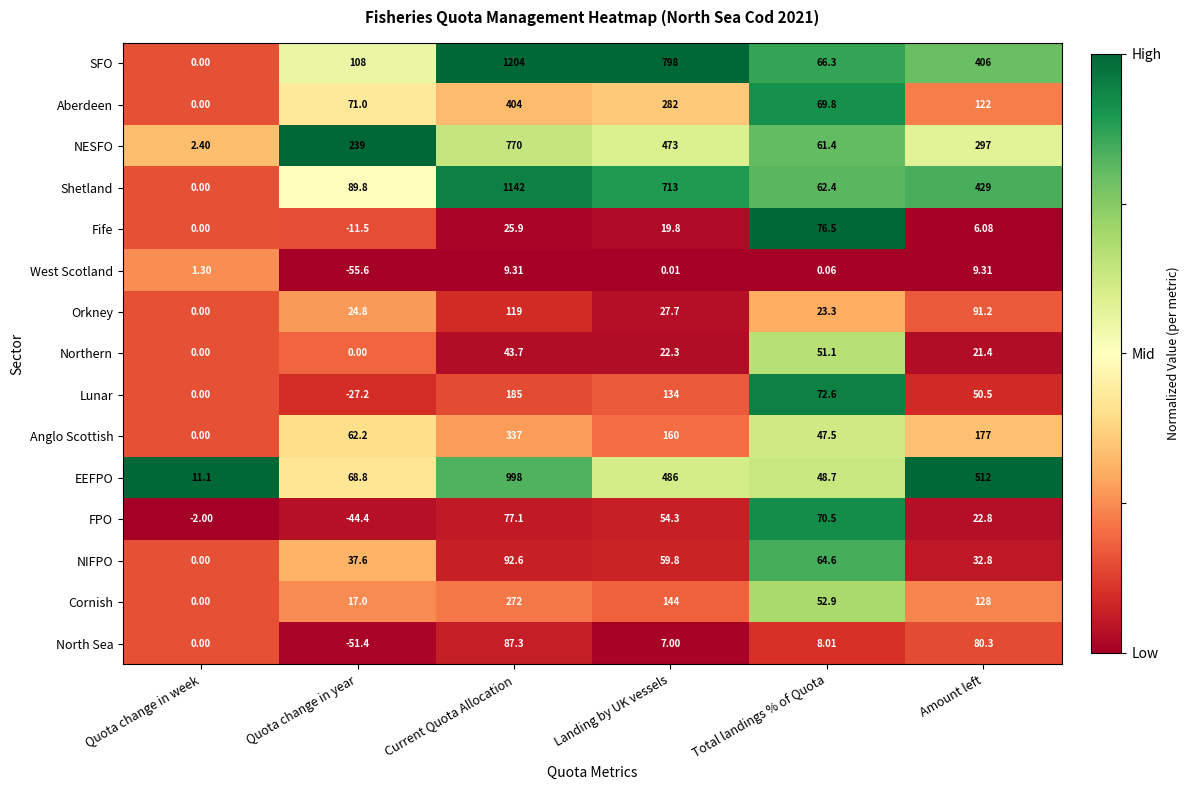

Which series has the largest total across all categories?

SFO